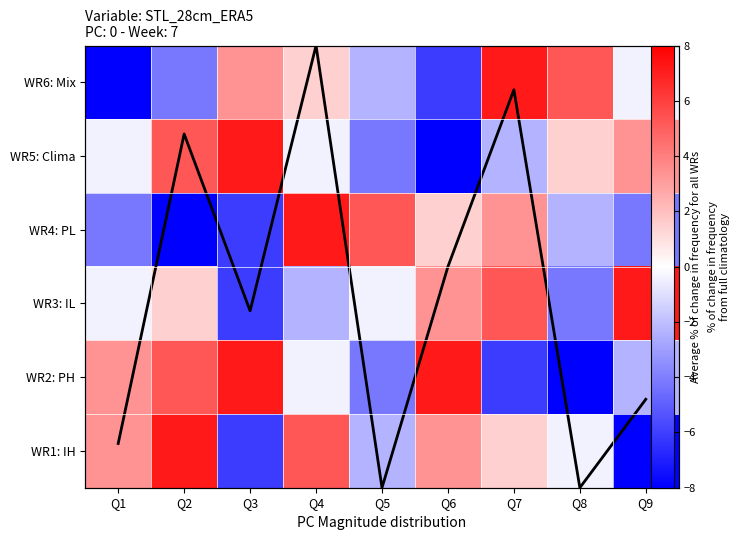

True or false: WR1: IH has a value of 1.3 at Q1.

False